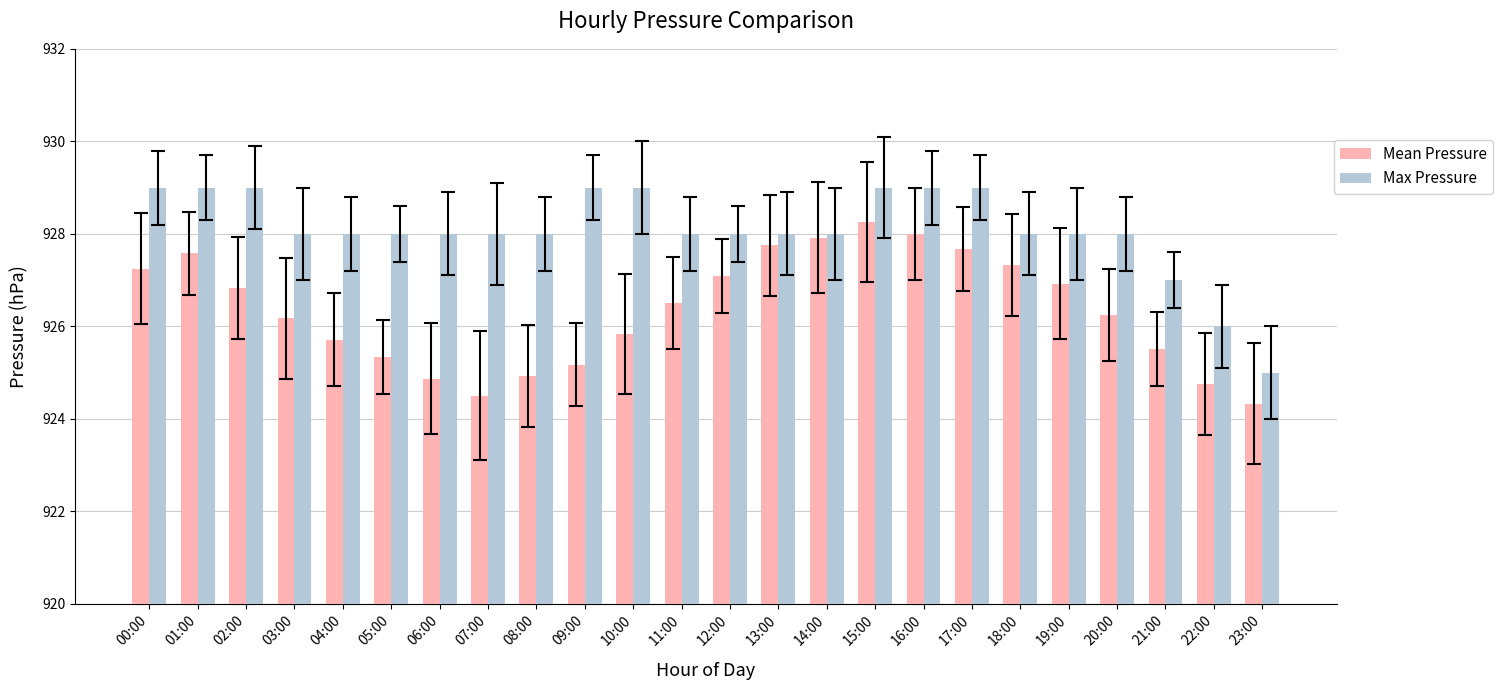

What is the difference between the Max Pressure values at 21:00 and 18:00?

1.0